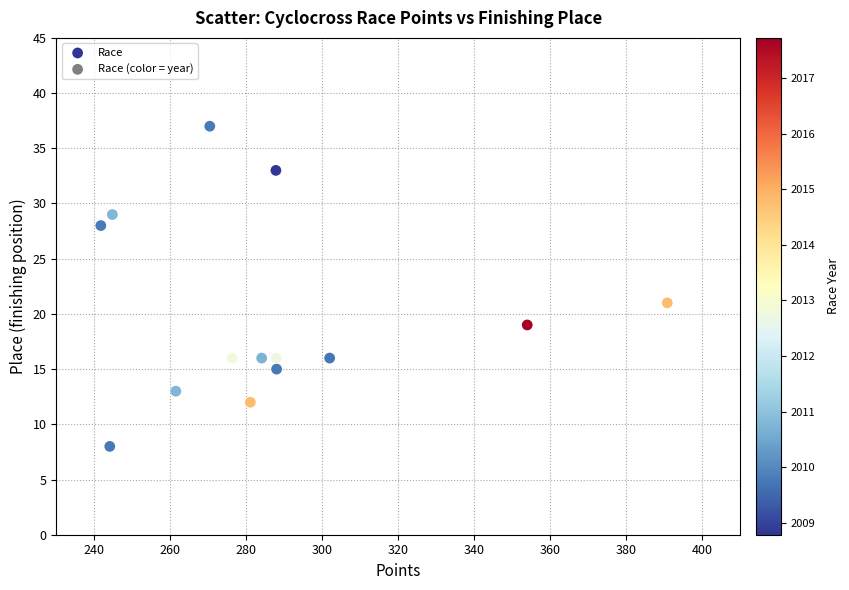

What is the range of Y values (max minus min)?

29